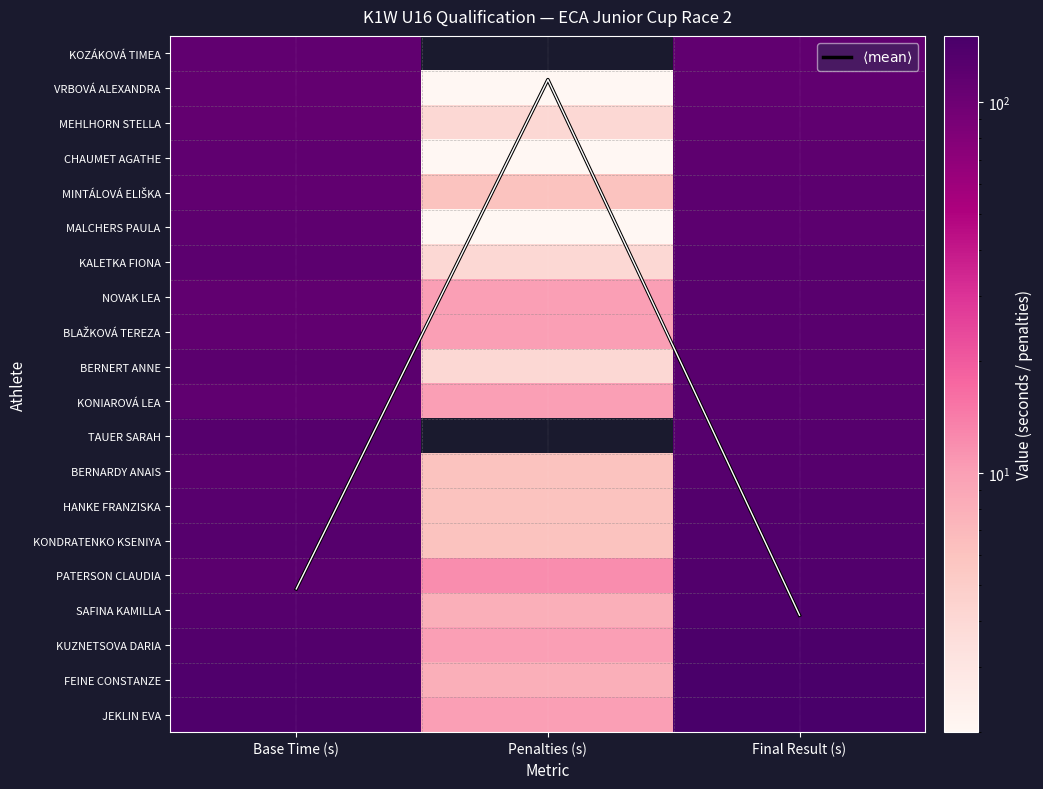

How many distinct data groups are displayed?

21